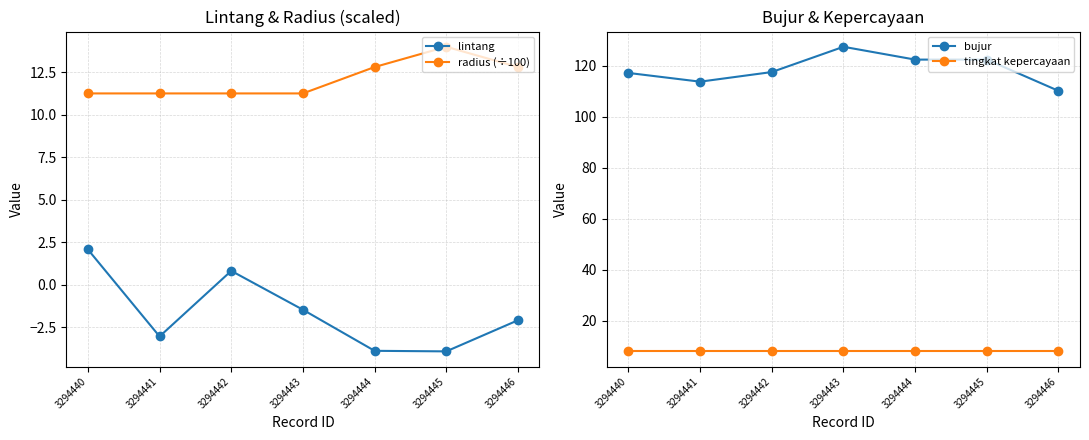

What is the value of the tingkat kepercayaan point at the 3rd from the left?

8.0